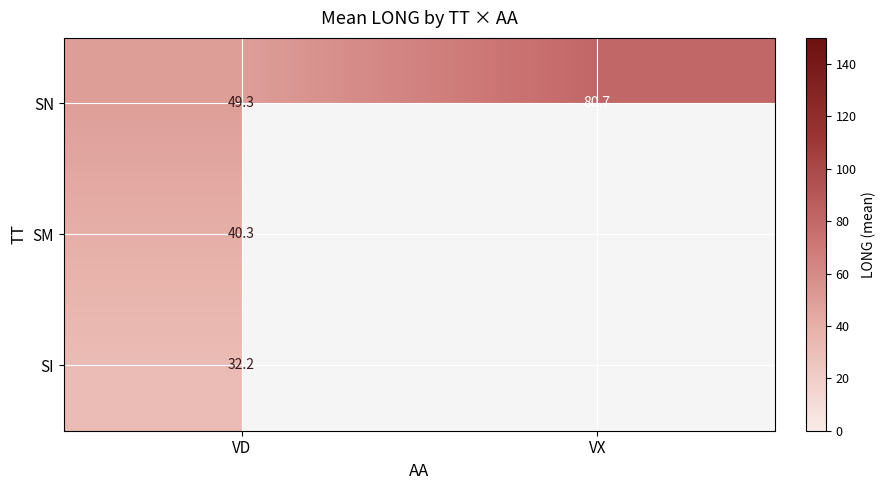

Where does the SN series first go above 80?

VX